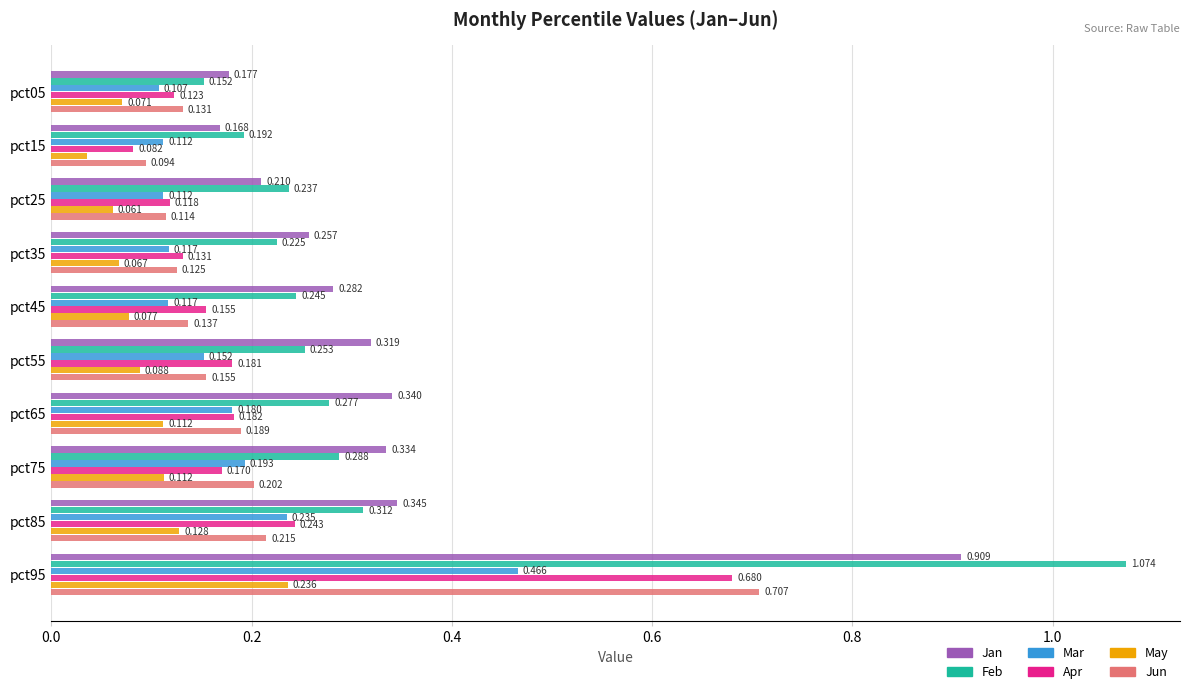

Which series has the largest range (max minus min)?

Feb